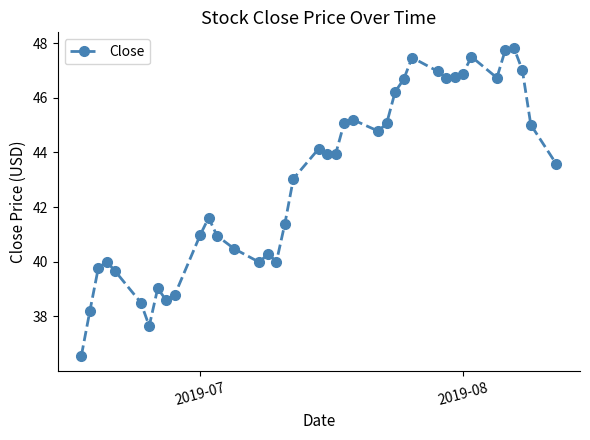

What is the value of the 39th point from the left?

45.0